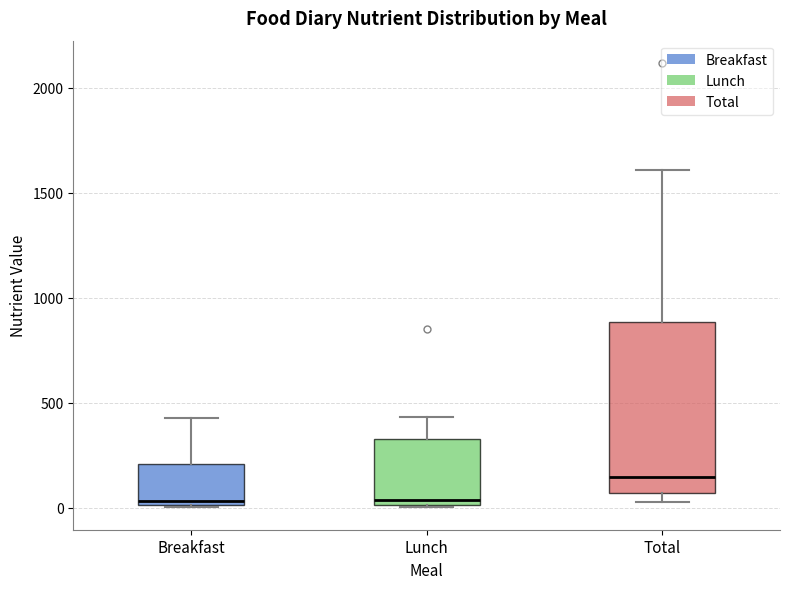

Reading left to right, transcribe this box plot: for each box, give where its median line is, the range the box spans, and where its two whiskers end, as read against the y-axis. The values are not printed on the chart, so give them approximately, as read against the axis.

Breakfast: median 50, box 0 to 200, whiskers 0 to 450
Lunch: median 50, box 0 to 350, whiskers 0 to 450
Total: median 150, box 50 to 900, whiskers 50 (just below the box's lower edge) to 1600